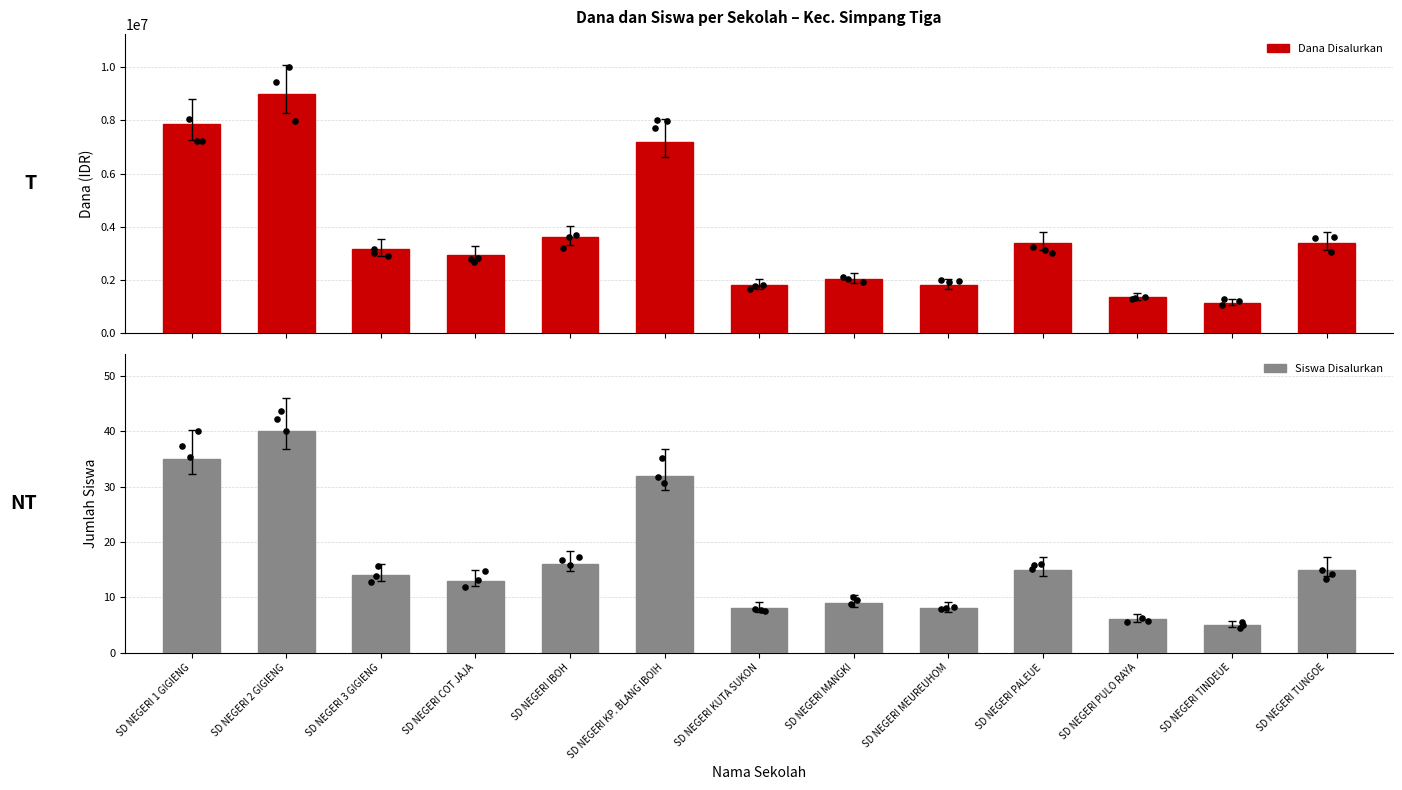

Which series contains the lowest Y value?

Siswa Disalurkan